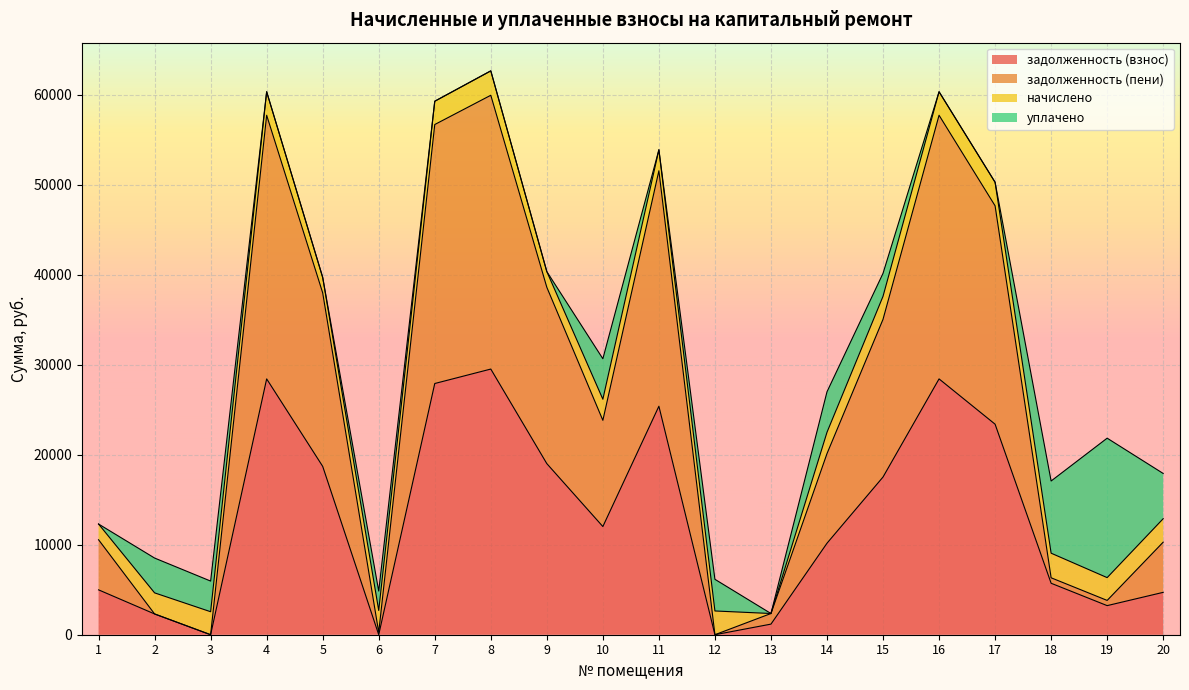

True or false: задолженность (взнос) and задолженность (пени) intersect in this chart.

False